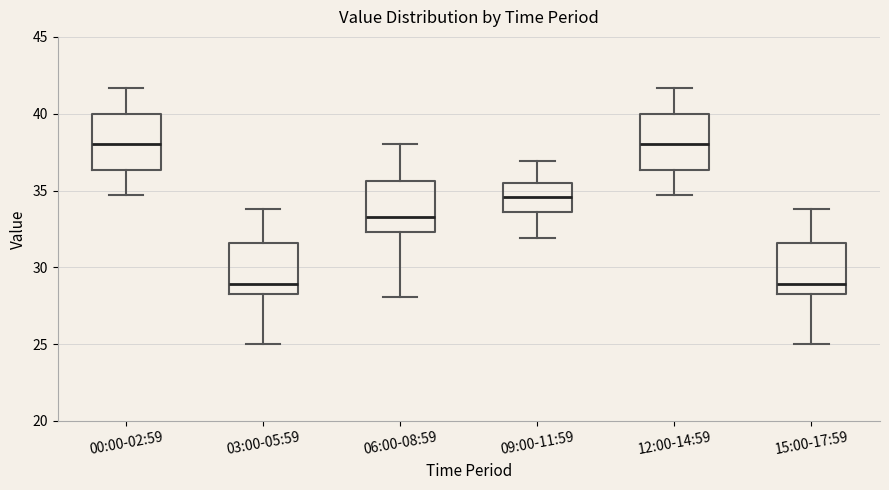

Reading left to right, read every box against the y-axis: the position of its median line, the range the box covers, and the ends of its whiskers. The values are not printed on the chart, so give them approximately, as read against the axis.

00:00-02:59: median 38.0, box 36.5 to 40.0, whiskers 34.5 to 41.5
03:00-05:59: median 29.0, box 28.5 to 31.5, whiskers 25.0 to 34.0
06:00-08:59: median 33.5, box 32.5 to 35.5, whiskers 28.0 to 38.0
09:00-11:59: median 34.5, box 33.5 to 35.5, whiskers 32.0 to 37.0
12:00-14:59: median 38.0, box 36.5 to 40.0, whiskers 34.5 to 41.5
15:00-17:59: median 29.0, box 28.5 to 31.5, whiskers 25.0 to 34.0